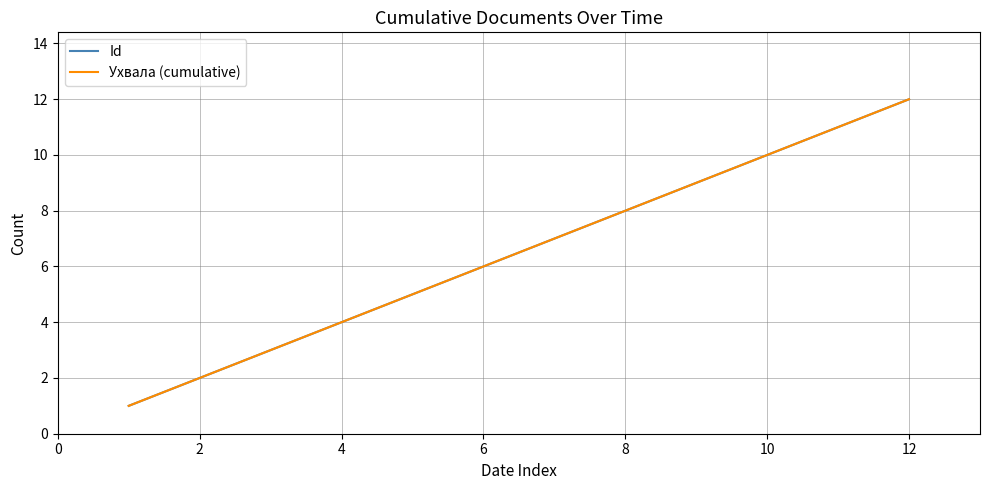

Does the chart have visible grid lines?

Yes